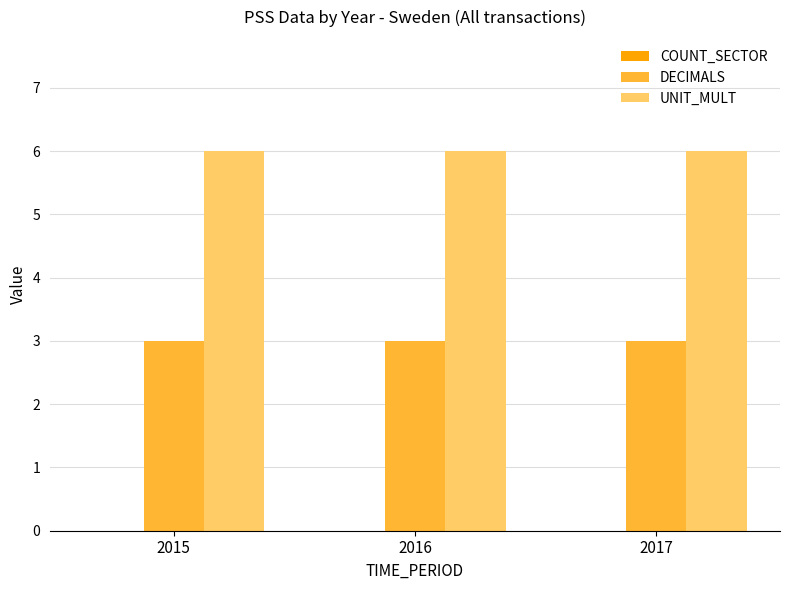

True or false: UNIT_MULT has a value of 10 at 2016.

False